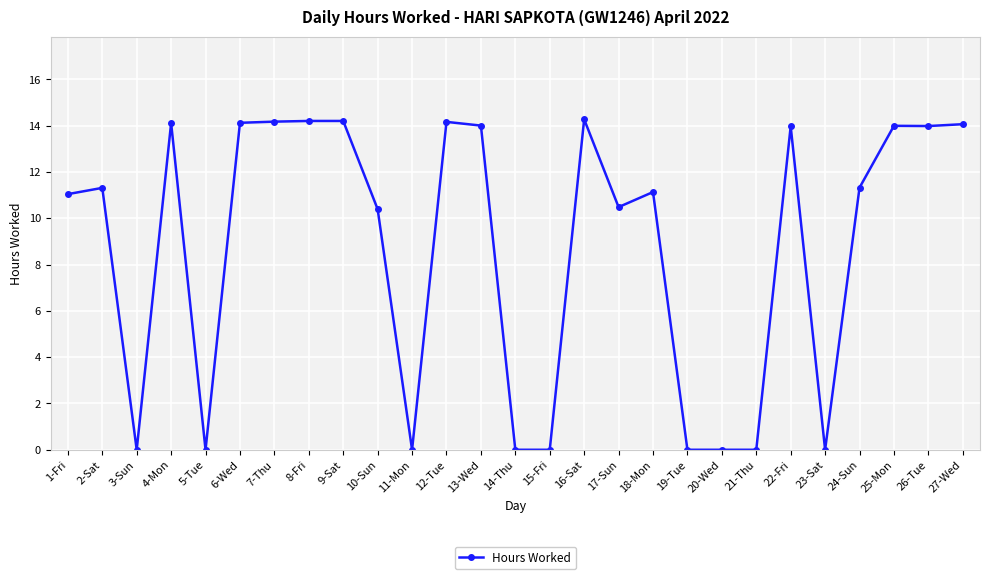

What is the value of the 1st point from the left?

11.0